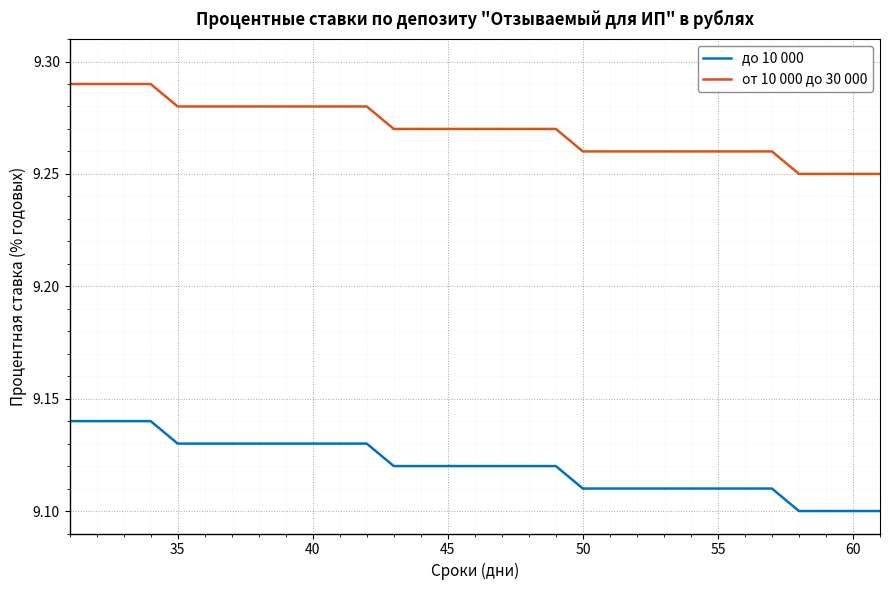

List the series in order of their peak value, lowest first.

до 10 000, от 10 000 до 30 000